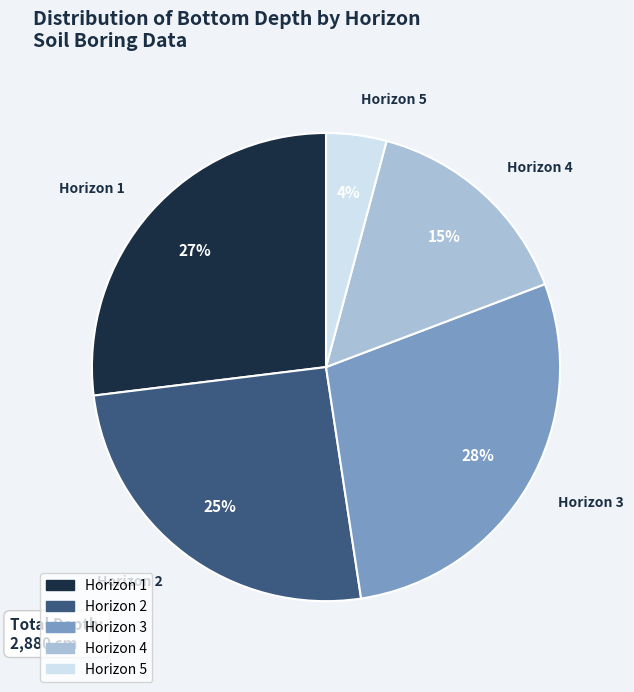

Does any single category account for the majority?

No